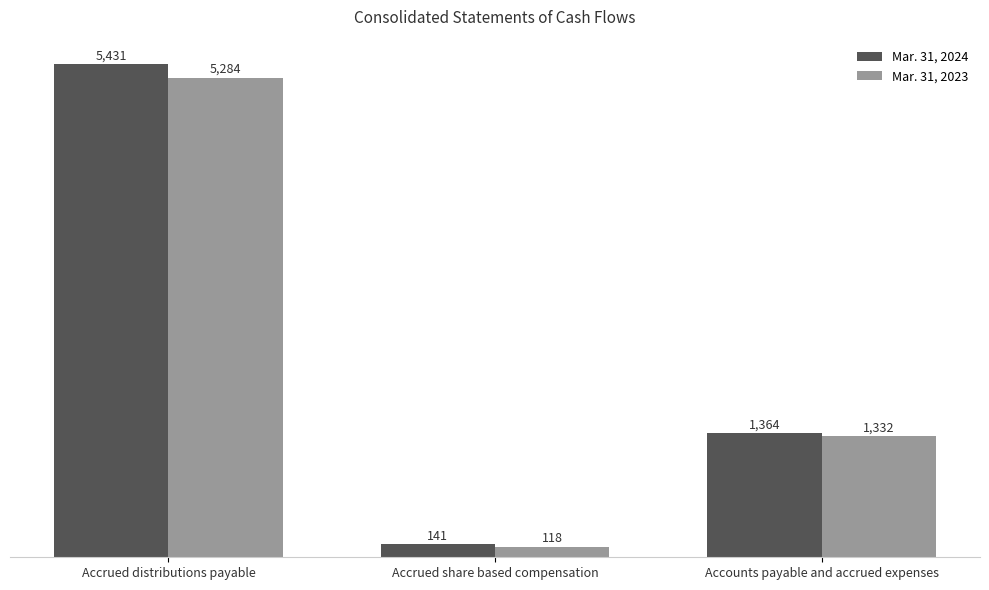

Which series has the widest spread of values?

Mar. 31, 2024